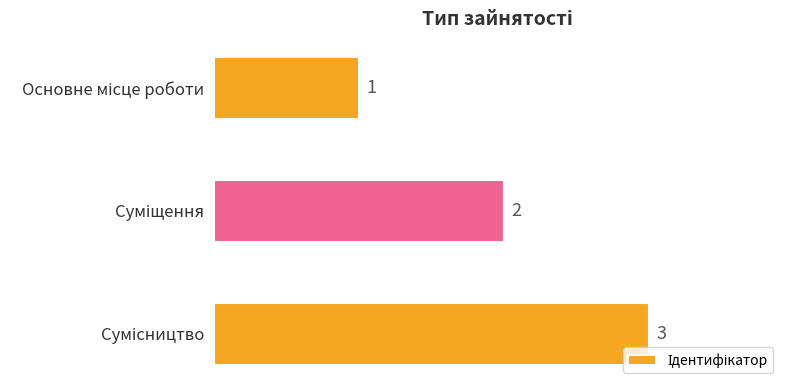

What is the maximum value shown in the chart?

3